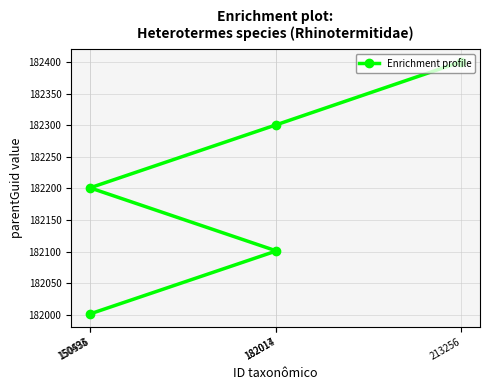

Which category has the lowest value across all series?

150493